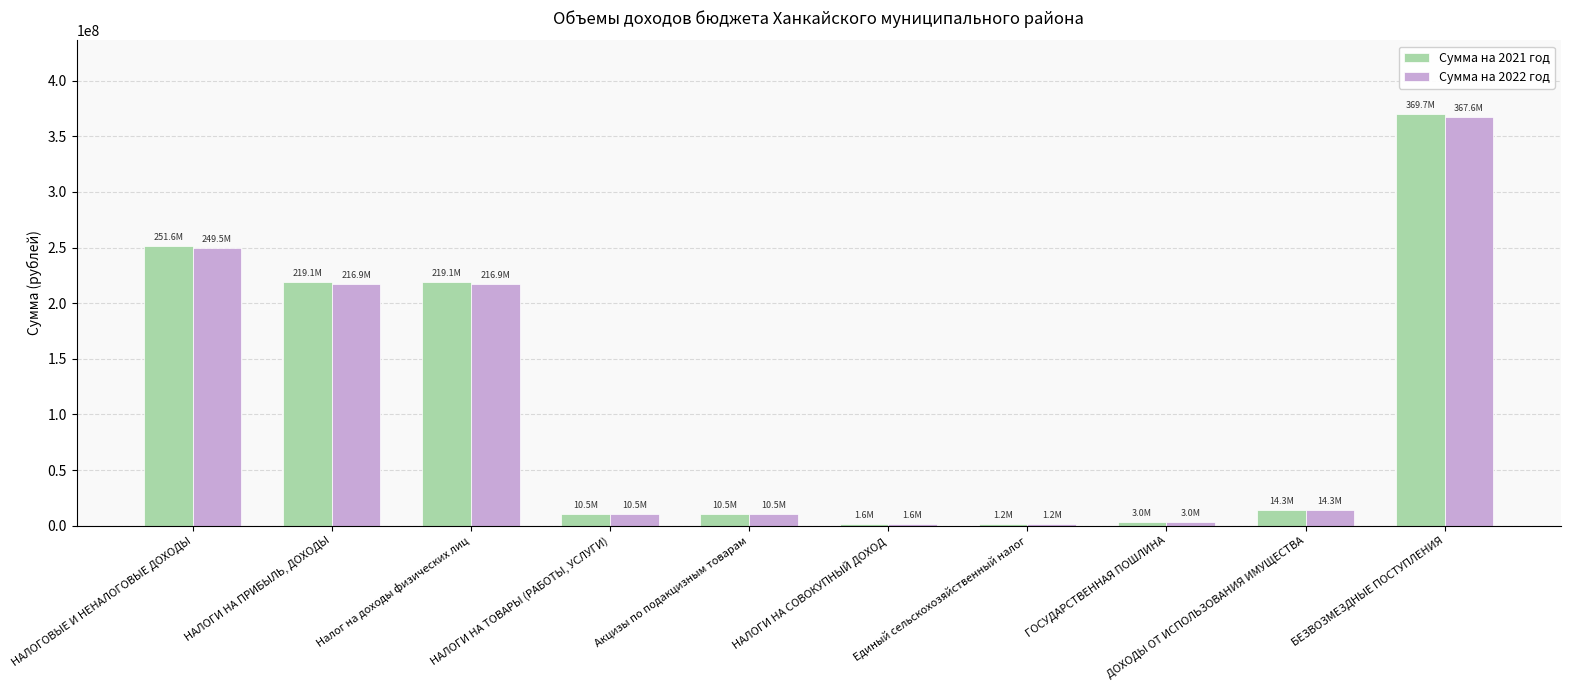

Which label corresponds to the largest value in the chart?

БЕЗВОЗМЕЗДНЫЕ ПОСТУПЛЕНИЯ